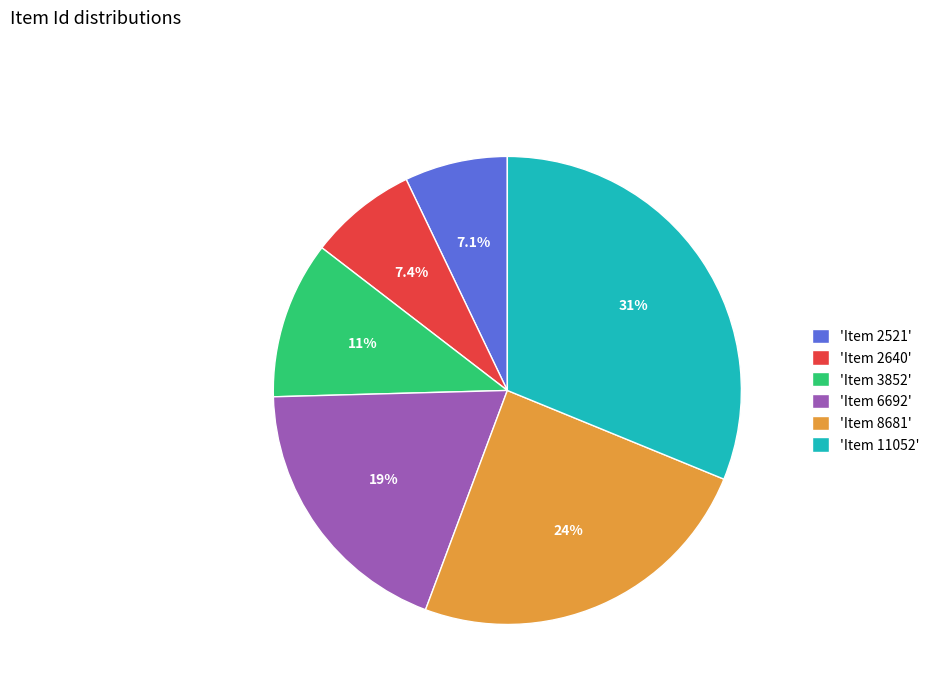

Does 'Item 11052' represent more than half of the total?

No